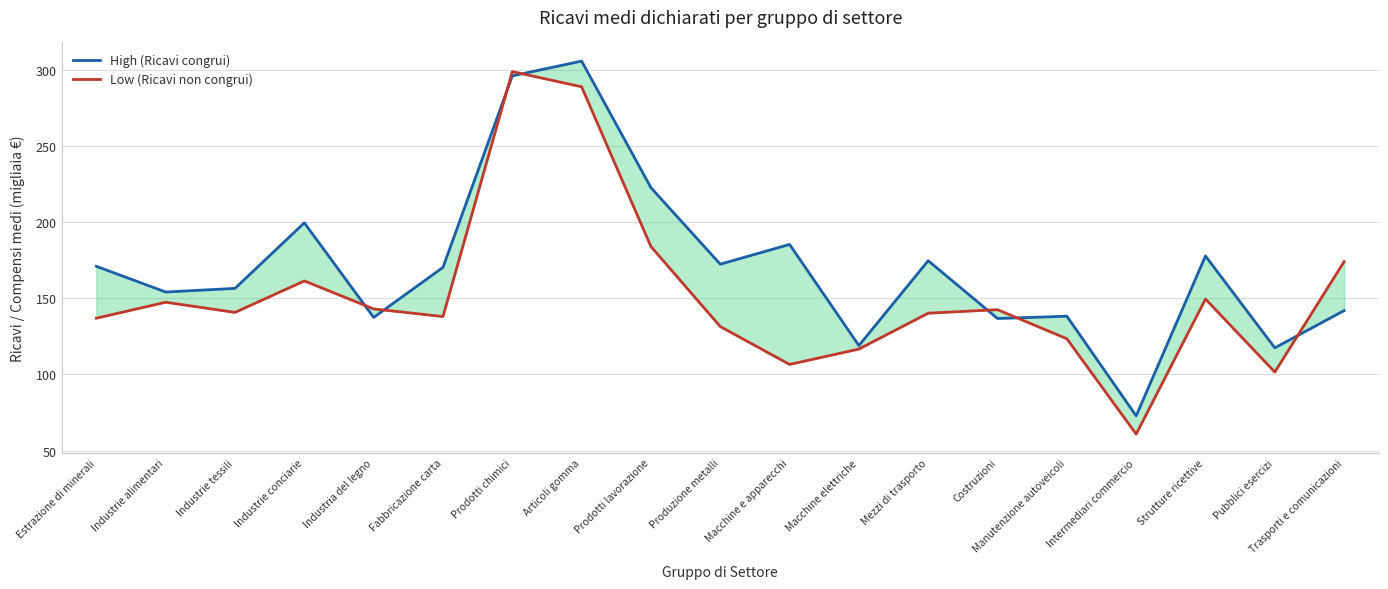

Rank the categories by High (Ricavi congrui) value from highest to lowest.

Articoli gomma, Prodotti chimici, Prodotti lavorazione, Industrie conciarie, Macchine e apparecchi, Strutture ricettive, Mezzi di trasporto, Produzione metalli, Estrazione di minerali, Fabbricazione carta, Industrie tessili, Industrie alimentari, Trasporti e comunicazioni, Manutenzione autoveicoli, Industria del legno, Costruzioni, Macchine elettriche, Pubblici esercizi, Intermediari commercio